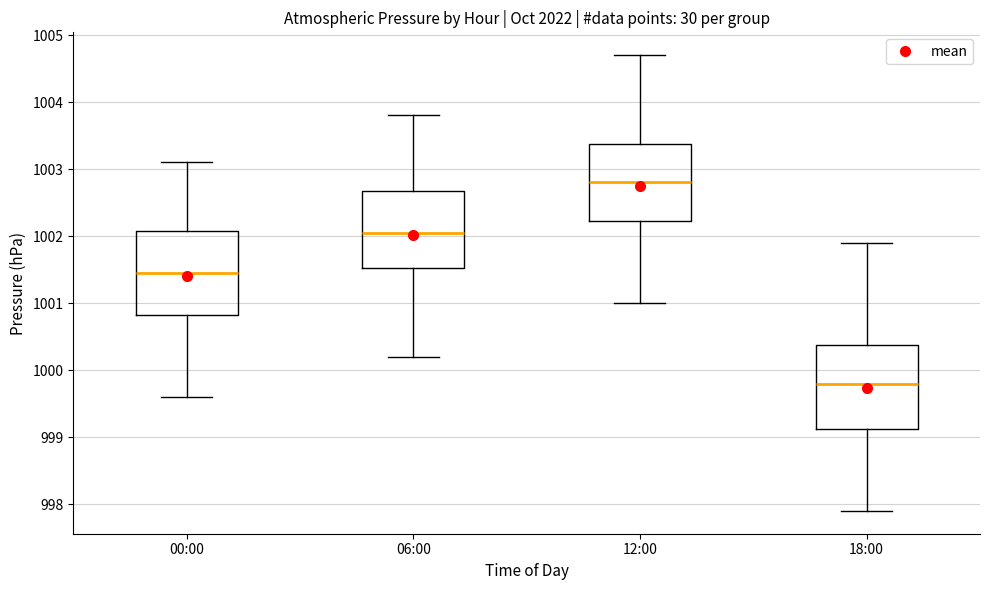

Which box has the lowest median line?

18:00